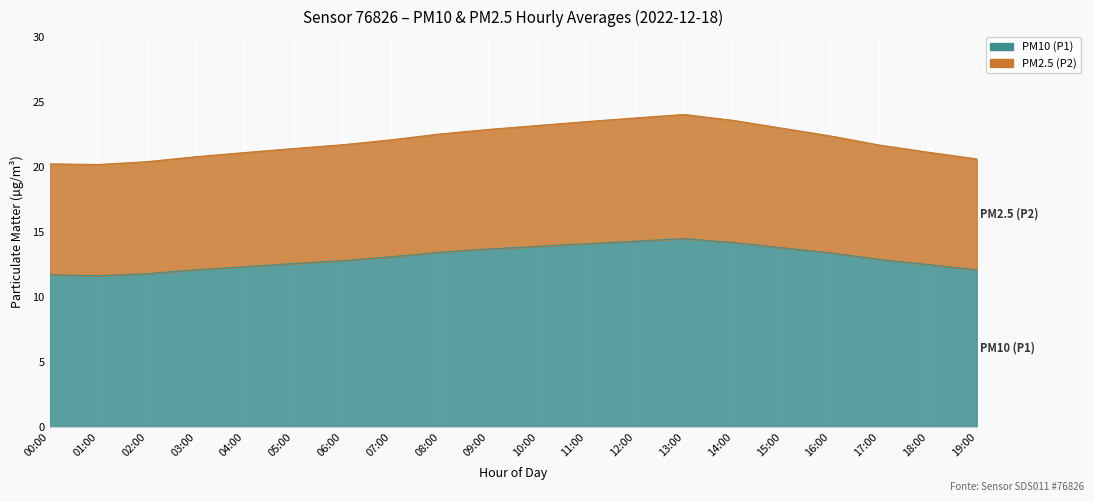

The PM10 (P1) series shows 12.6 at 05:00. True or false?

True